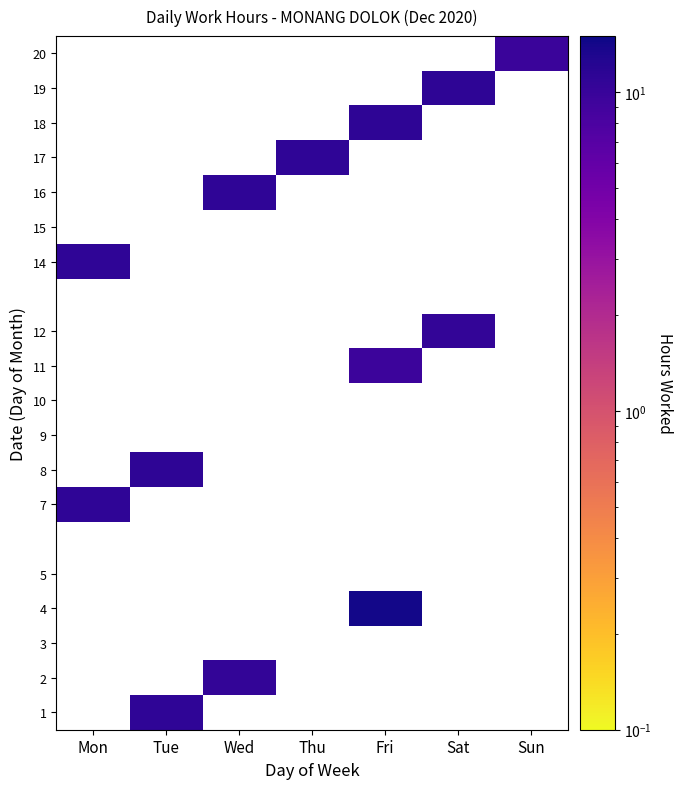

Is the value of 8 at 1 greater than the value of 10 at 1?

No